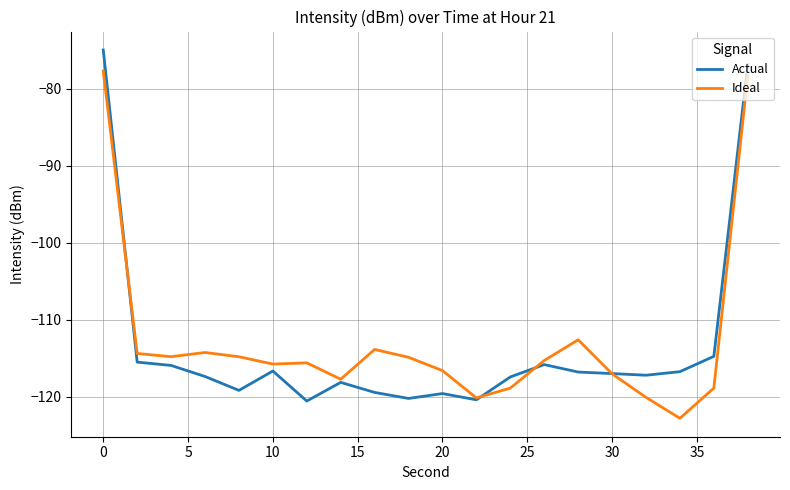

What is the lowest value of the Ideal series?

-122.8